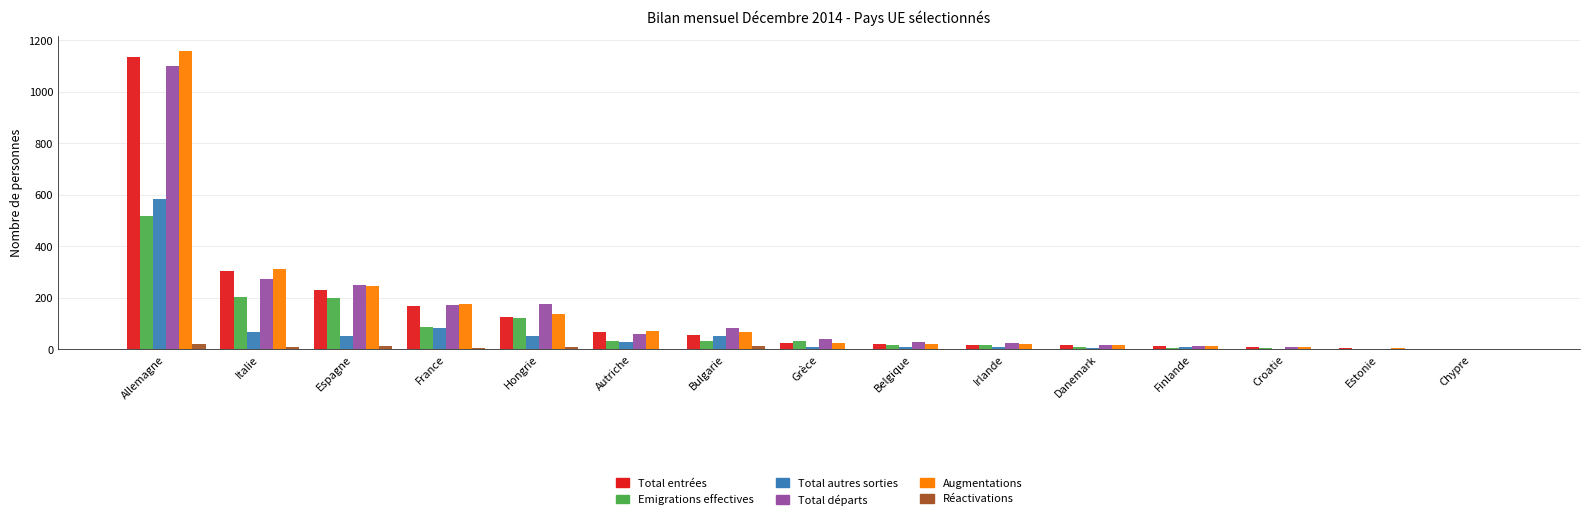

Count the number of categories in the chart.

15